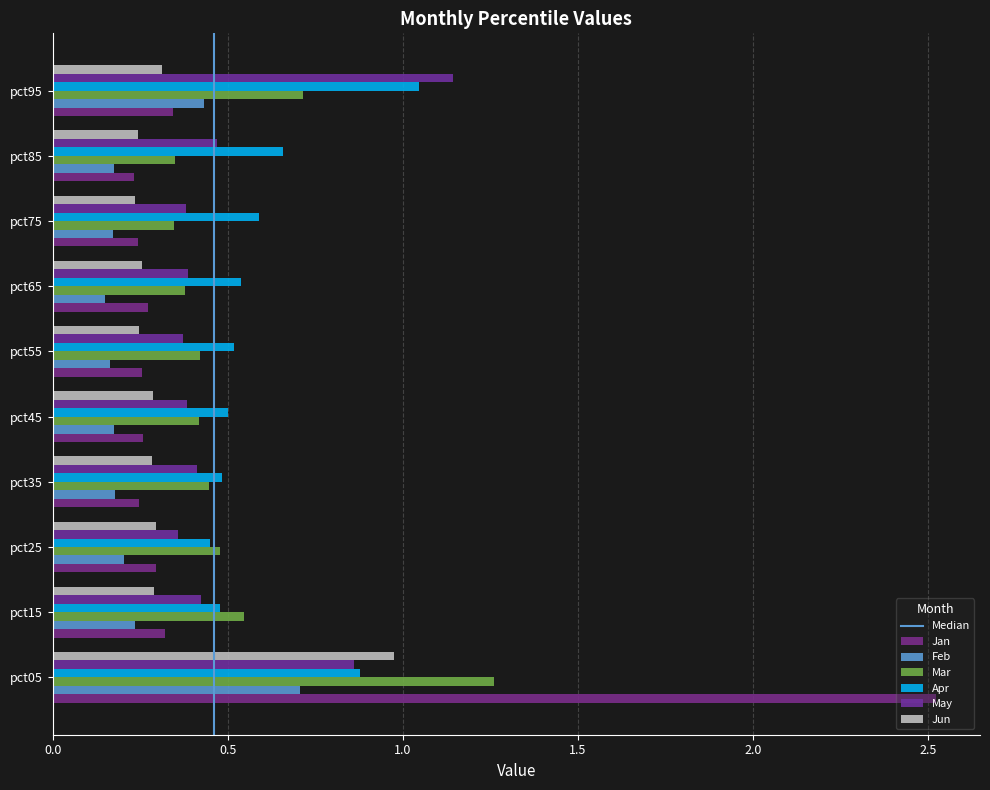

How many categories are shown in the chart?

10